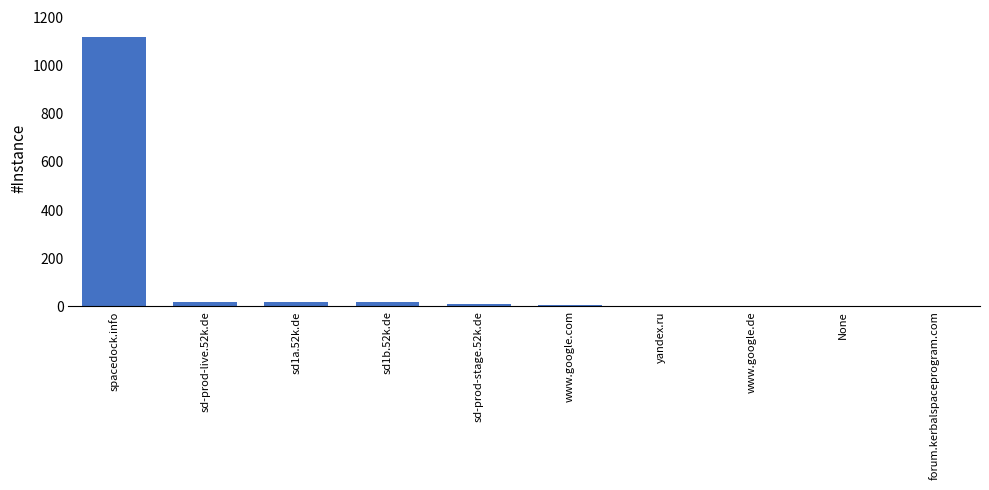

What is the sum of all values?

1190